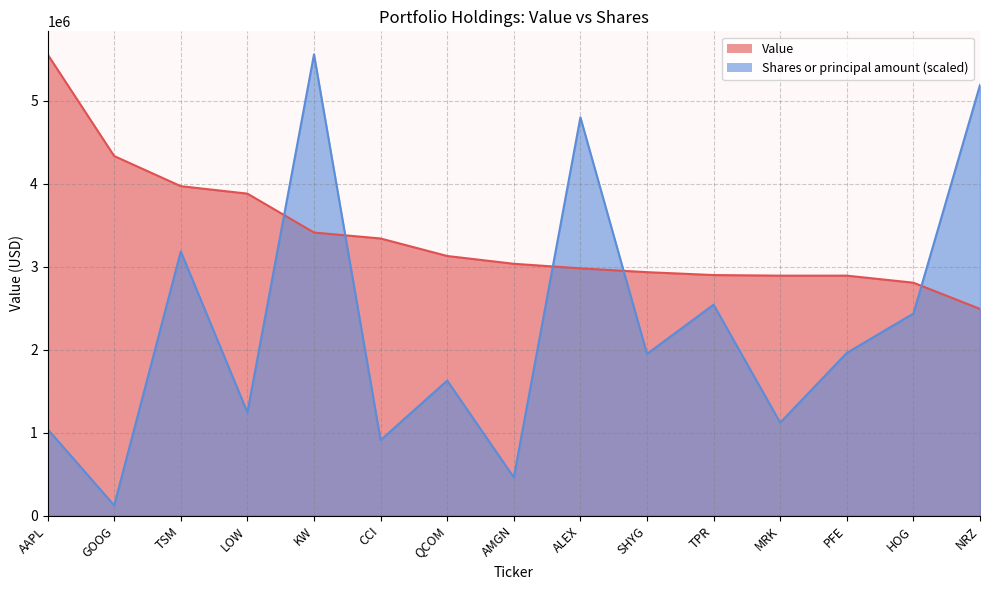

Rank the series by their average value, from highest to lowest.

Value, Shares